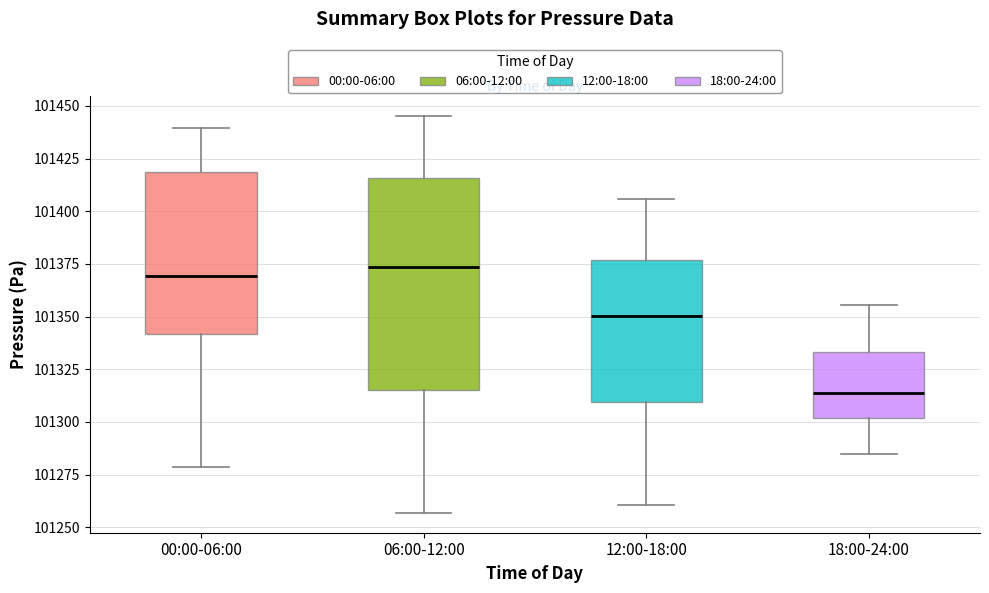

Comparing the boxes themselves (not the whiskers), which one is the tallest?

06:00-12:00